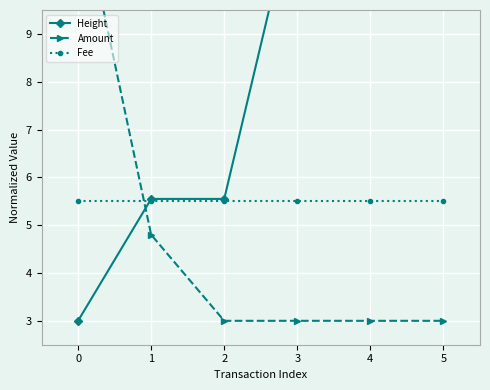

List the series in order of their peak value, lowest first.

Fee, Height, Amount